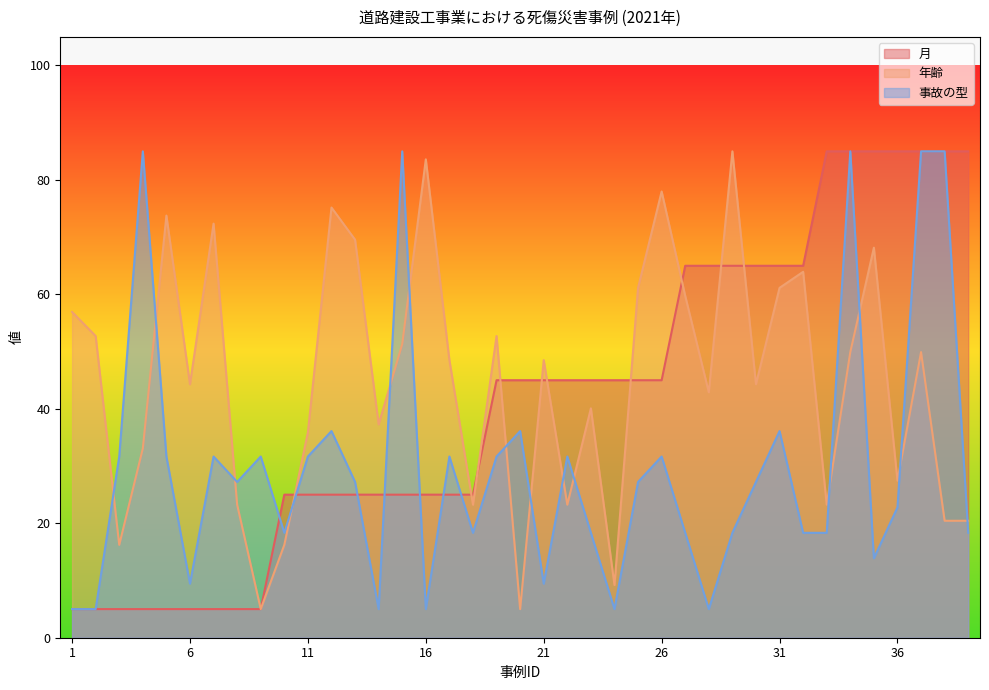

Between 35 and 22, which is larger?

35